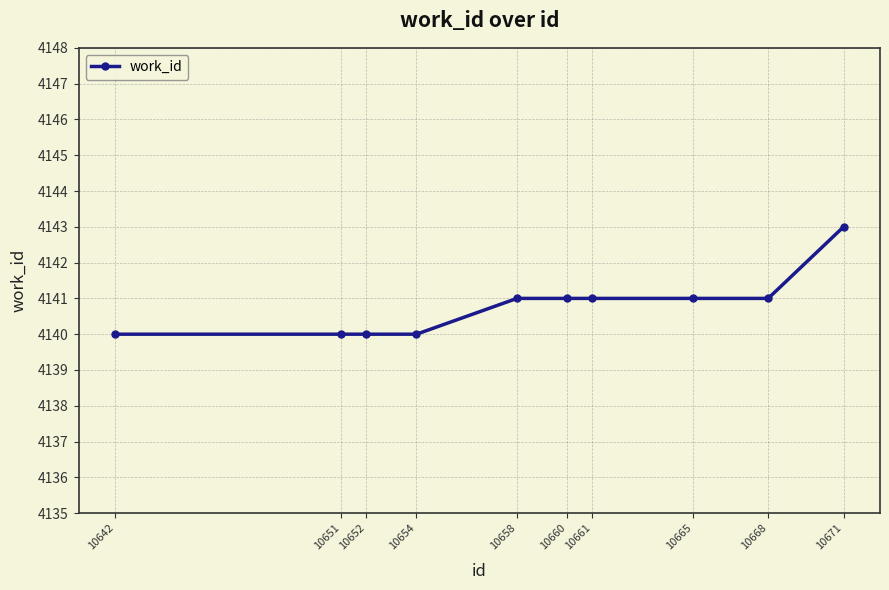

What is the change in value from 10652 to 10658?

+1